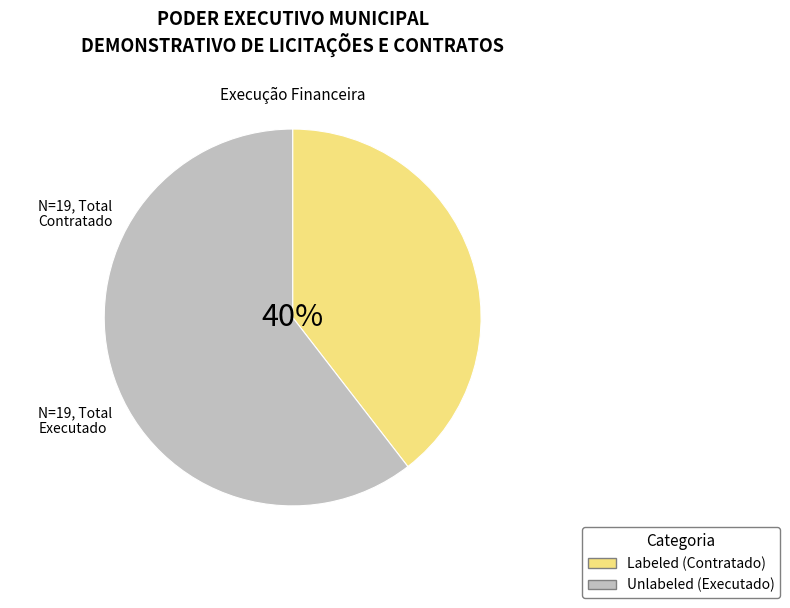

Is there any slice that represents more than half of the pie?

Yes